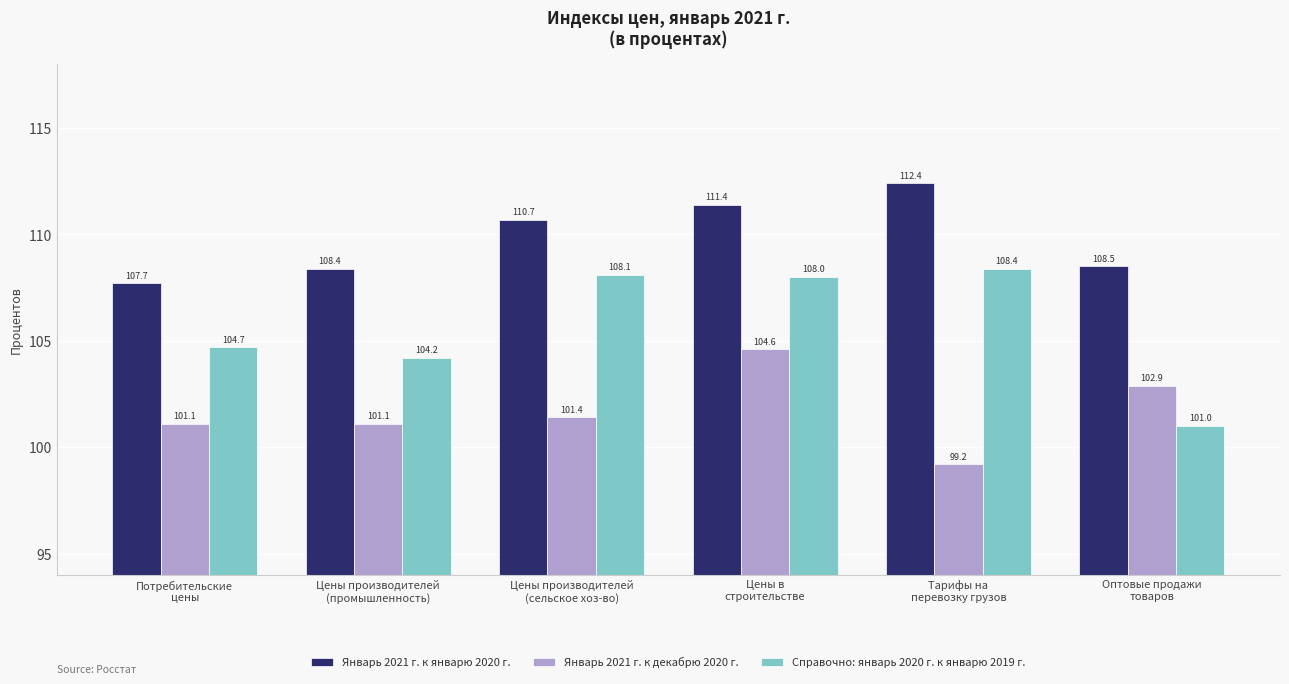

Is it true that Январь 2021 г. к декабрю 2020 г. equals 154.0 at Тарифы на
перевозку грузов?

False